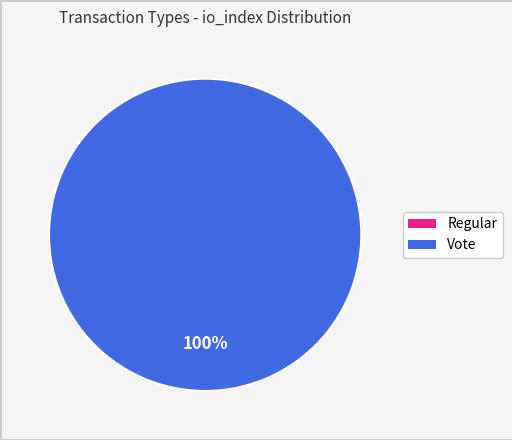

Between Vote and Regular, which is larger?

Vote